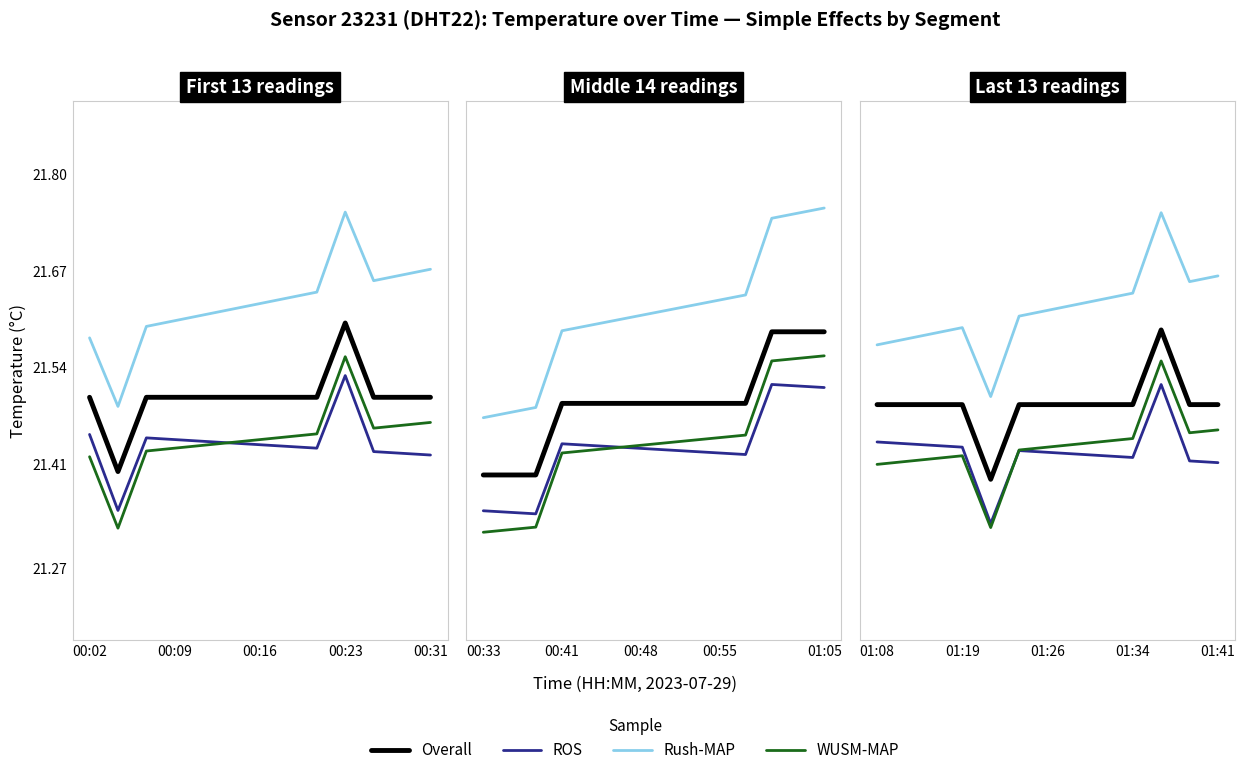

What position from the left is 01:41?

13